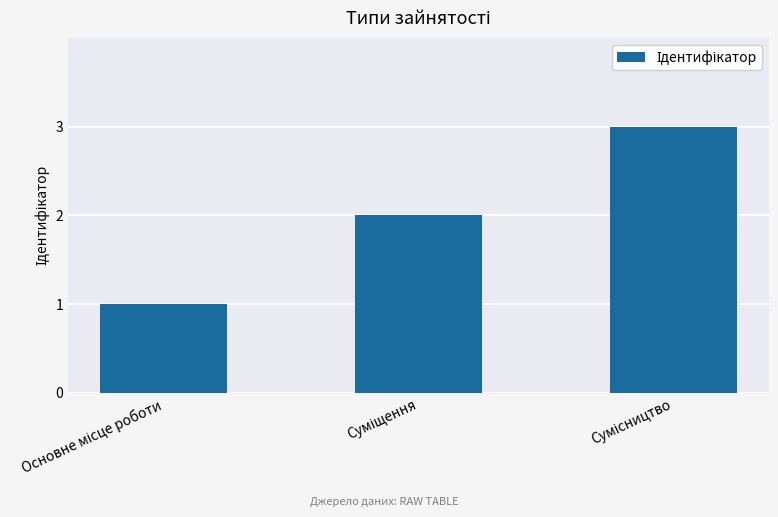

What is the sum of all values?

6